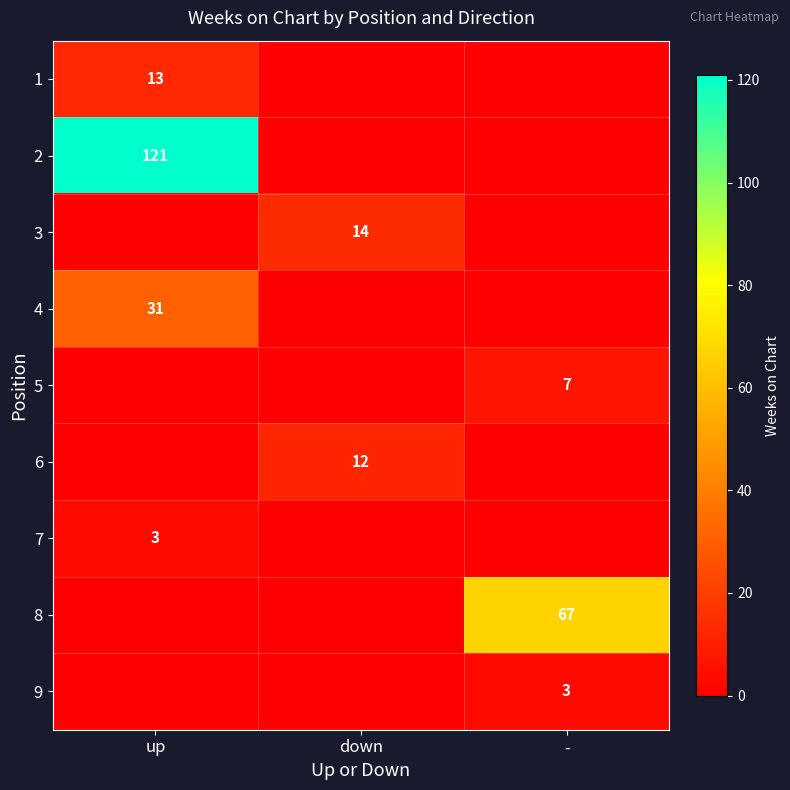

The 2 series shows 204 at up. True or false?

False